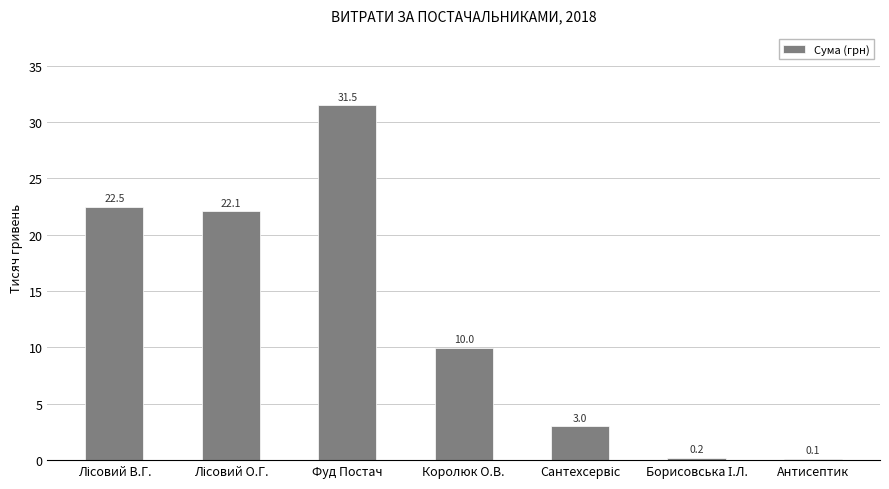

Which has a higher value, Антисептик or Королюк О.В.?

Королюк О.В.